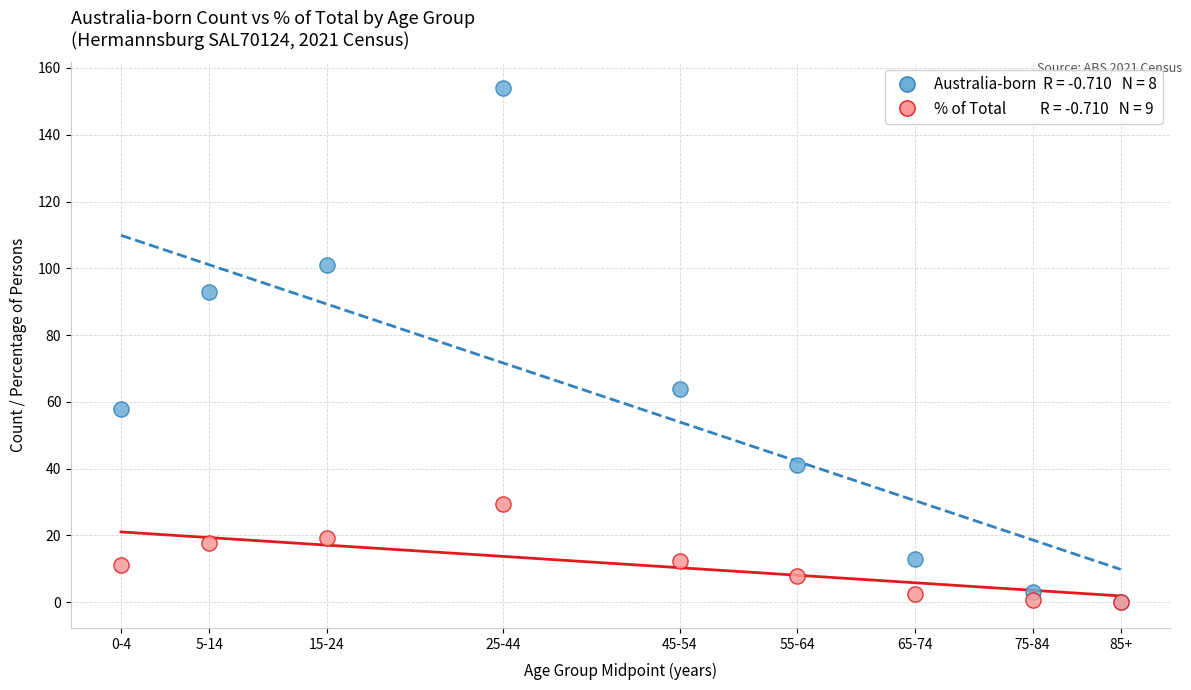

Across all series, what Y value is closest to 77?

64.0